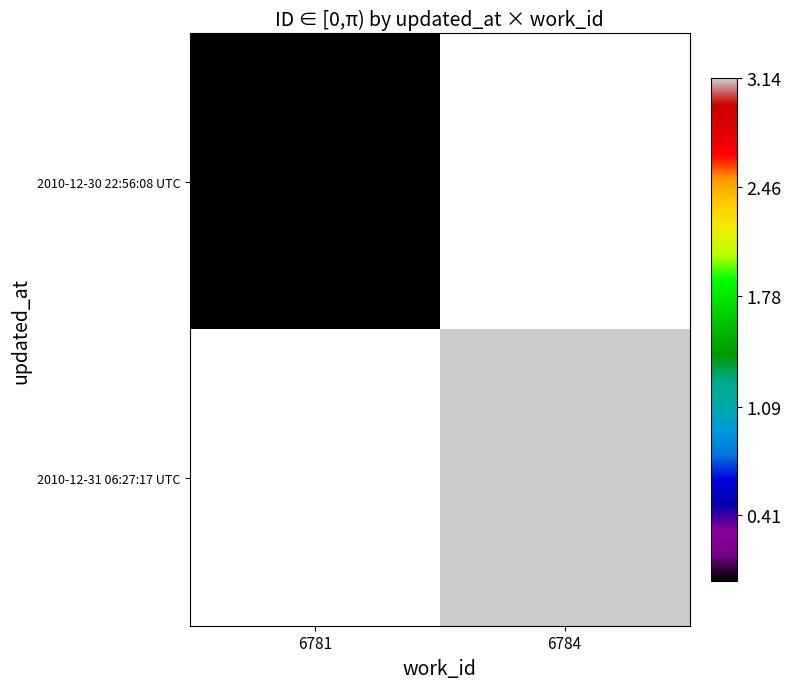

How many series are shown in this chart?

2